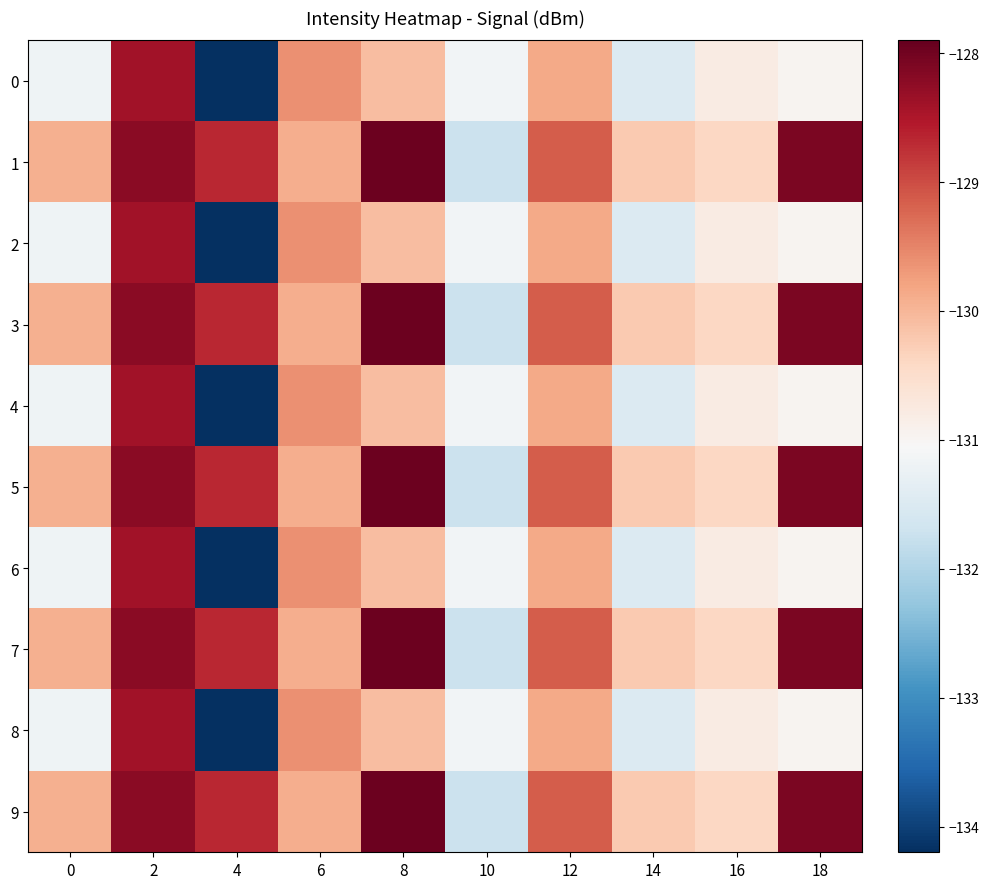

What is the difference between the highest and lowest values at 16?

0.4